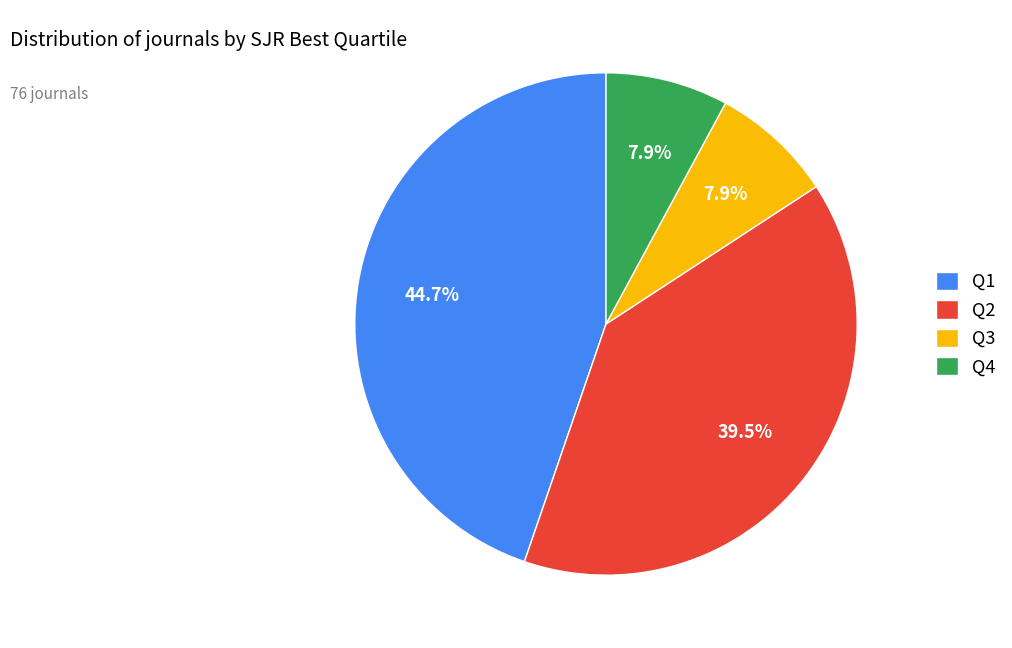

The Q1 slice represents 45% of the pie. True or false?

True